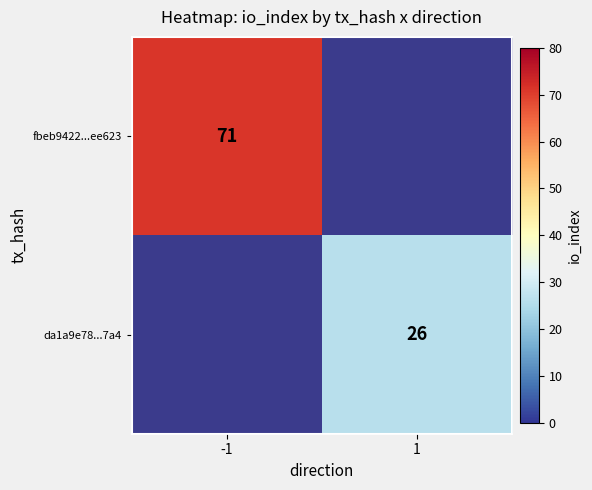

The fbeb9422...ee623 series shows 107 at -1. True or false?

False